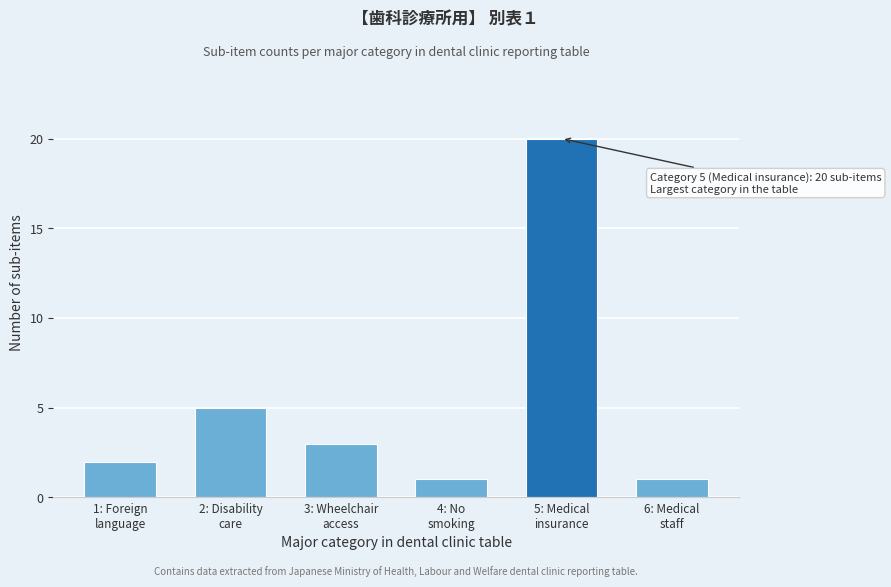

Reading right to left, list all the values displayed in this chart.

1	20	1	3	5	2